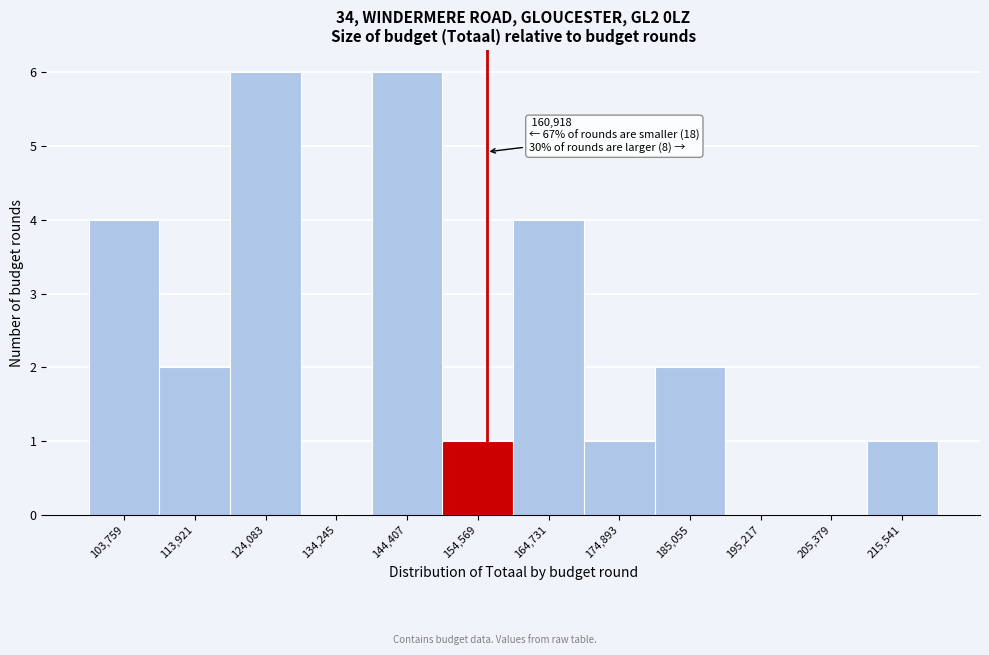

Reading right to left, extract all data points from this chart.

215,541=1	205,379=0	195,217=0	185,055=2	174,893=1	164,731=4	154,569=1	144,407=6	134,245=0	124,083=6	113,921=2	103,759=4